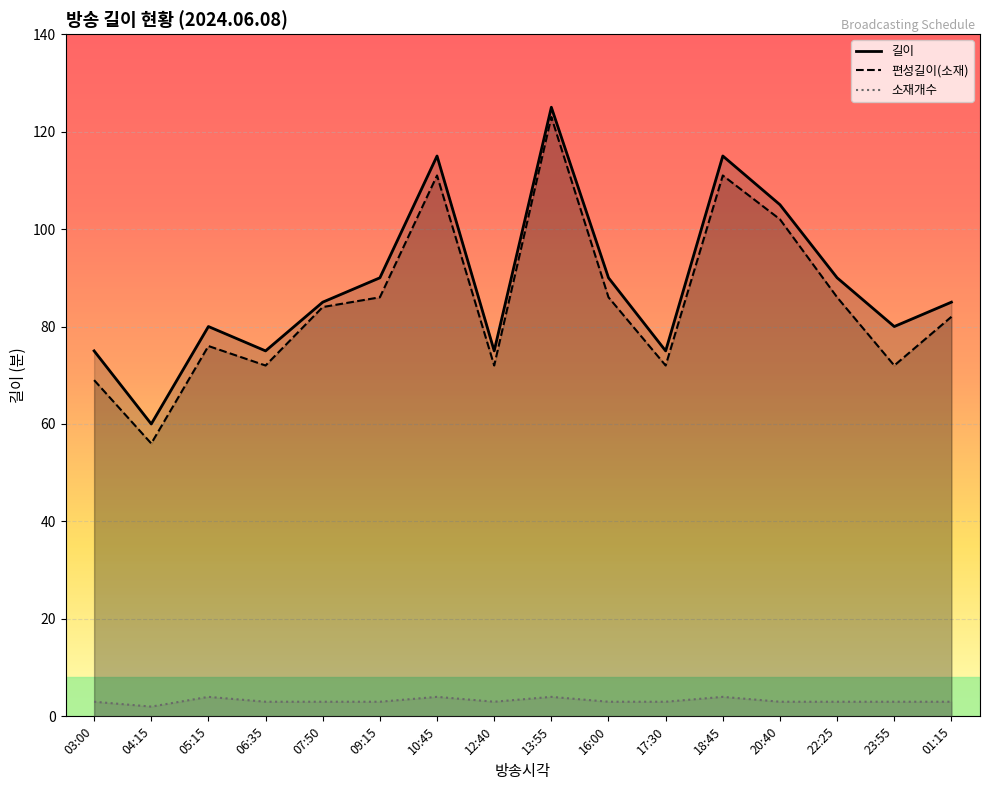

How many lines are shown in the chart?

3